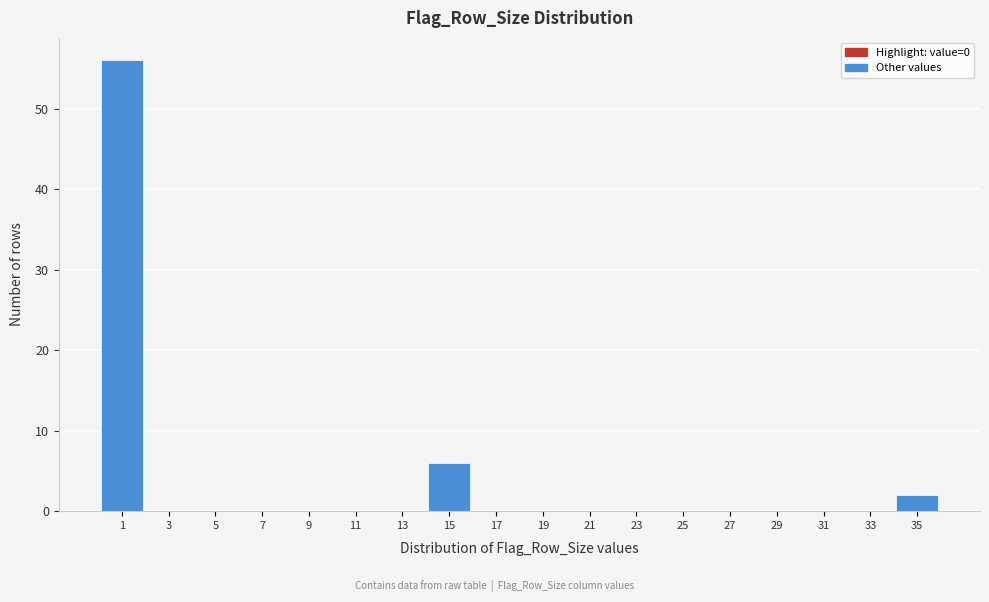

How tall is the bar that spans 14 to 16 on the x-axis? The values are not printed on the chart, so give them approximately, as read against the axis.

6